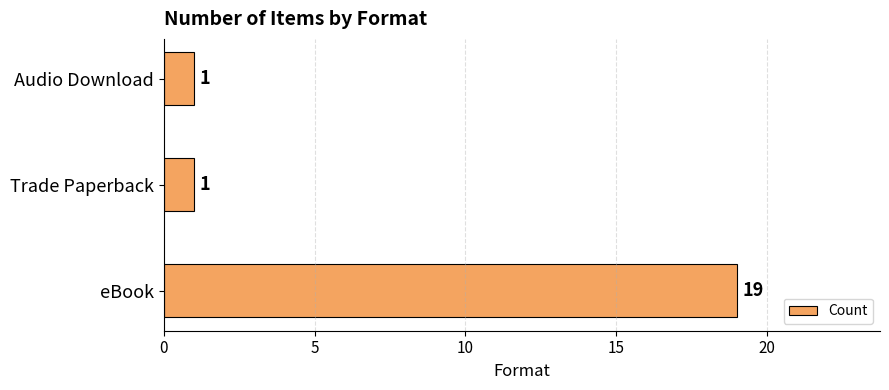

Are the bars horizontal?

Yes